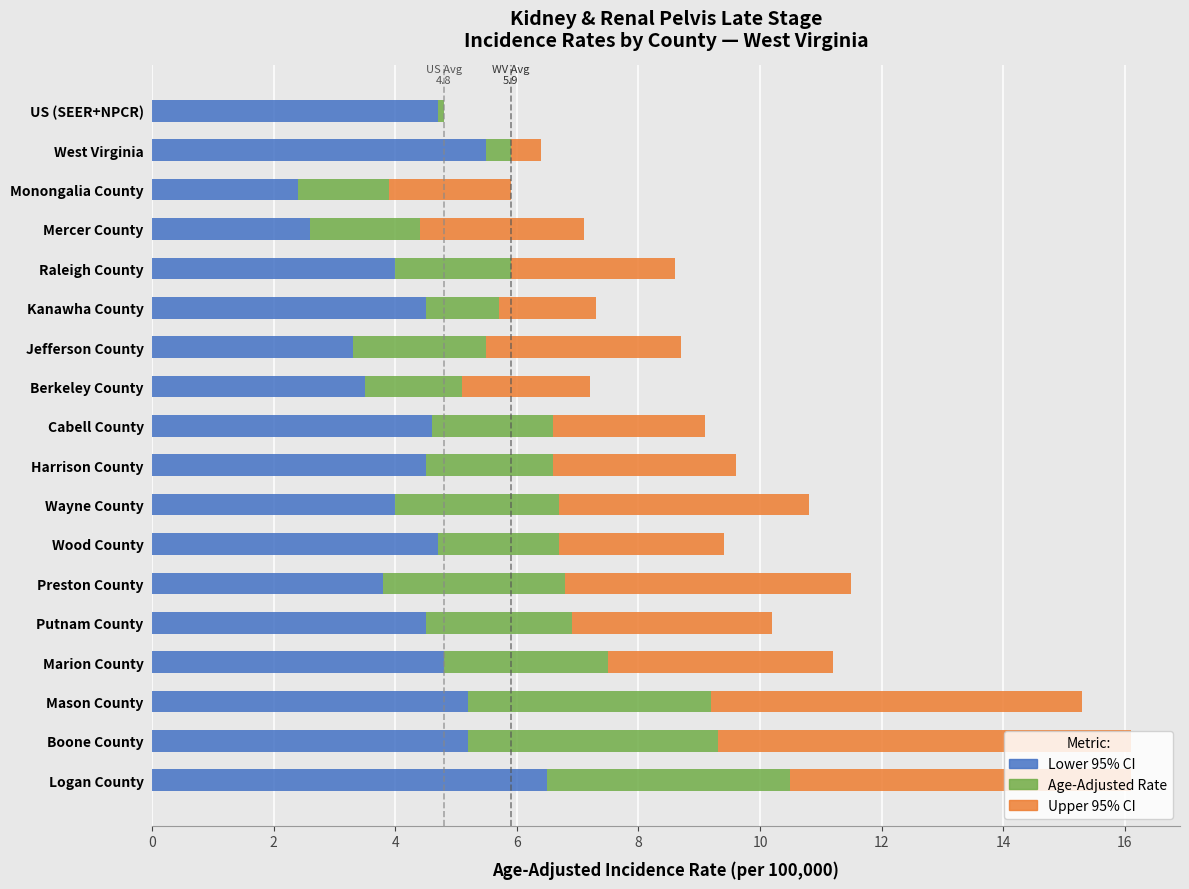

What is the total value across all series at Logan County?

16.1